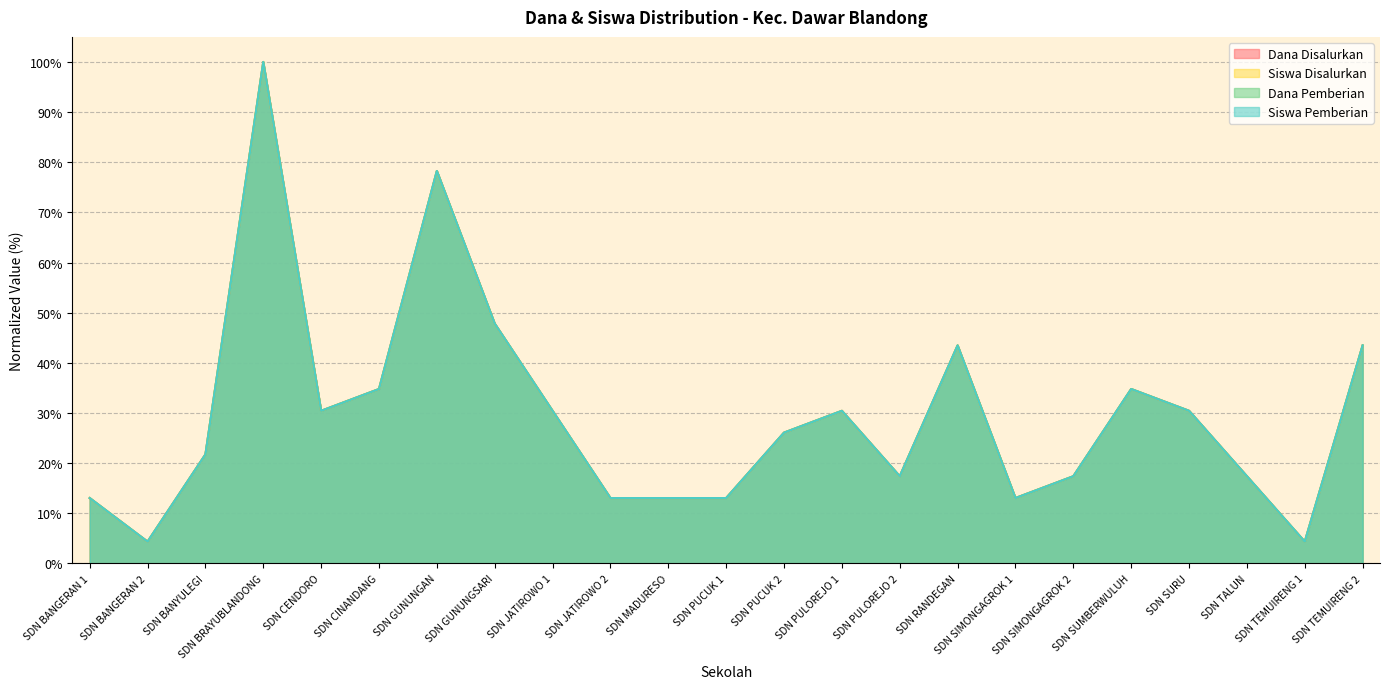

At which label does Dana Disalurkan first exceed 26?

SDN BRAYUBLANDONG